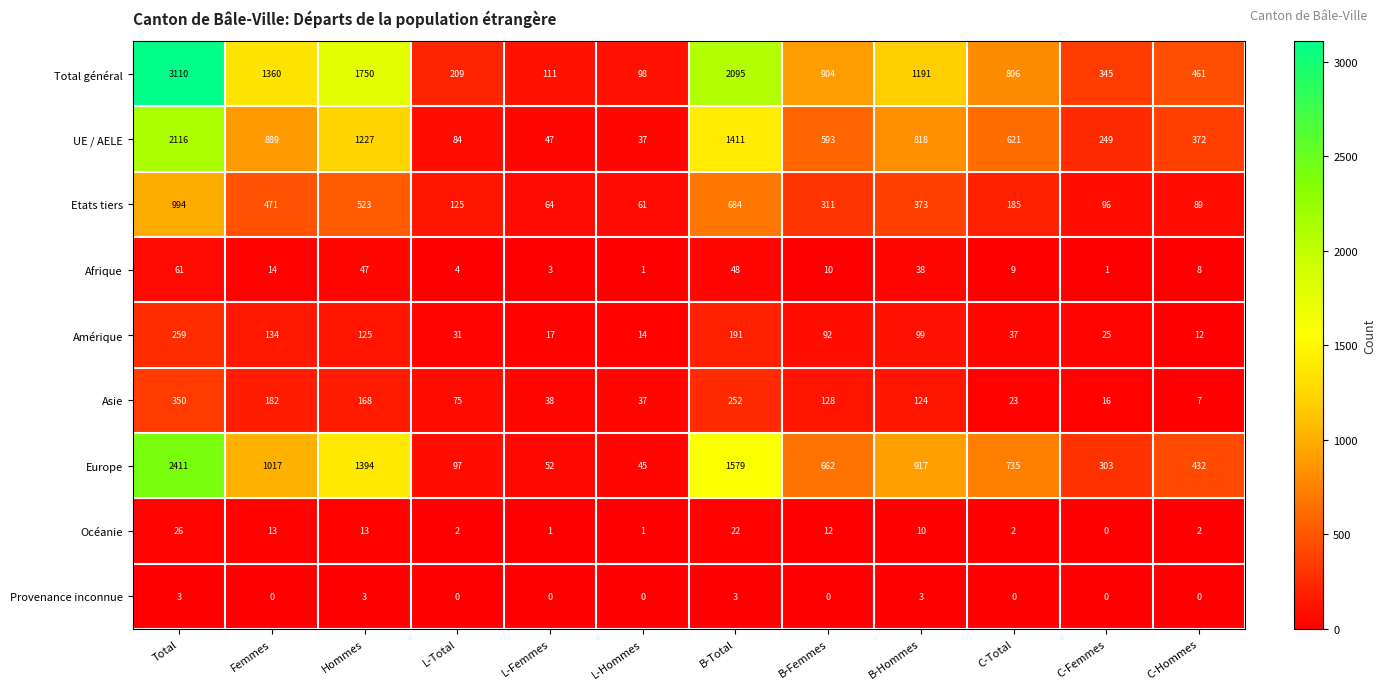

What is the difference between the second highest and minimum values in the Océanie series?

22